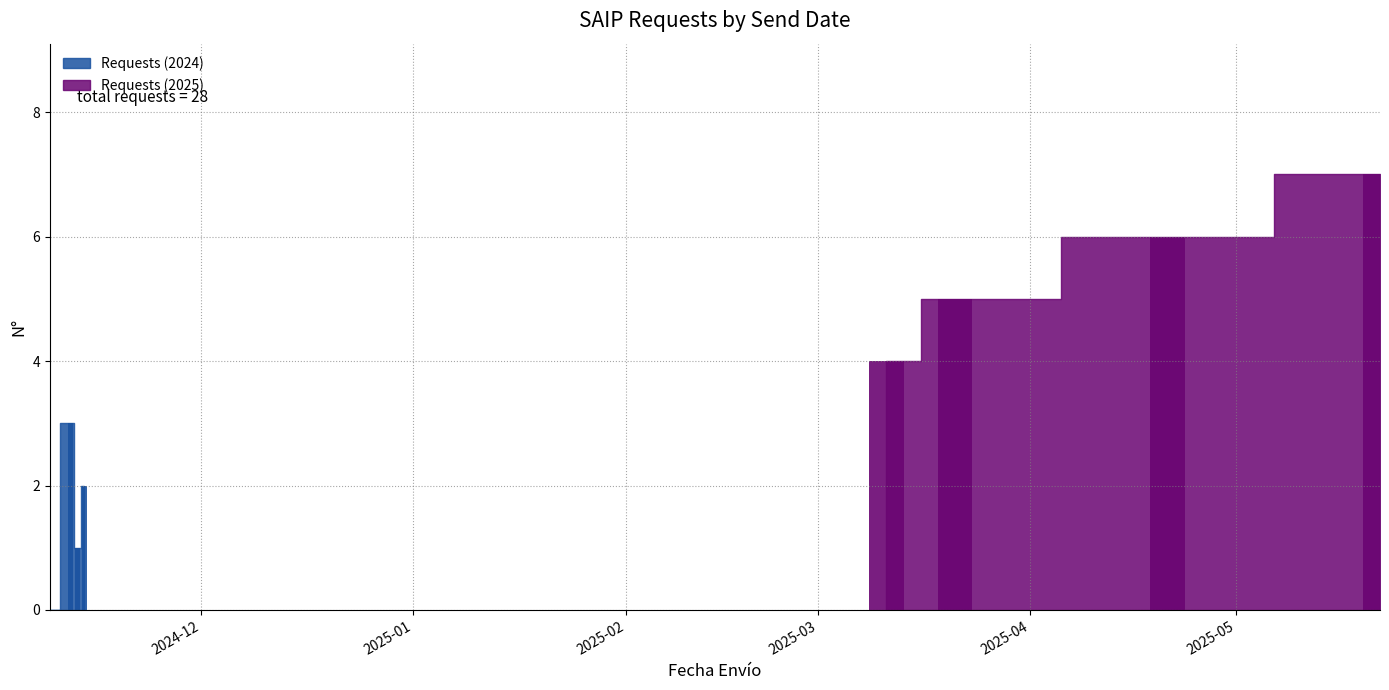

What value does the data have at 2024-11-14?

2